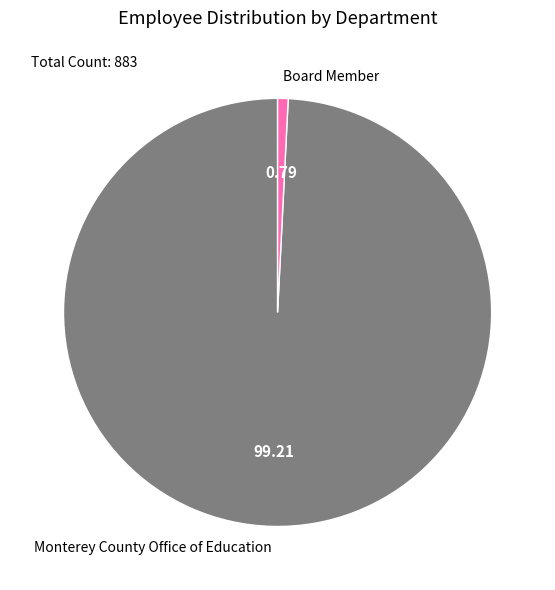

Which category has the biggest portion of the pie?

Monterey County Office of Education